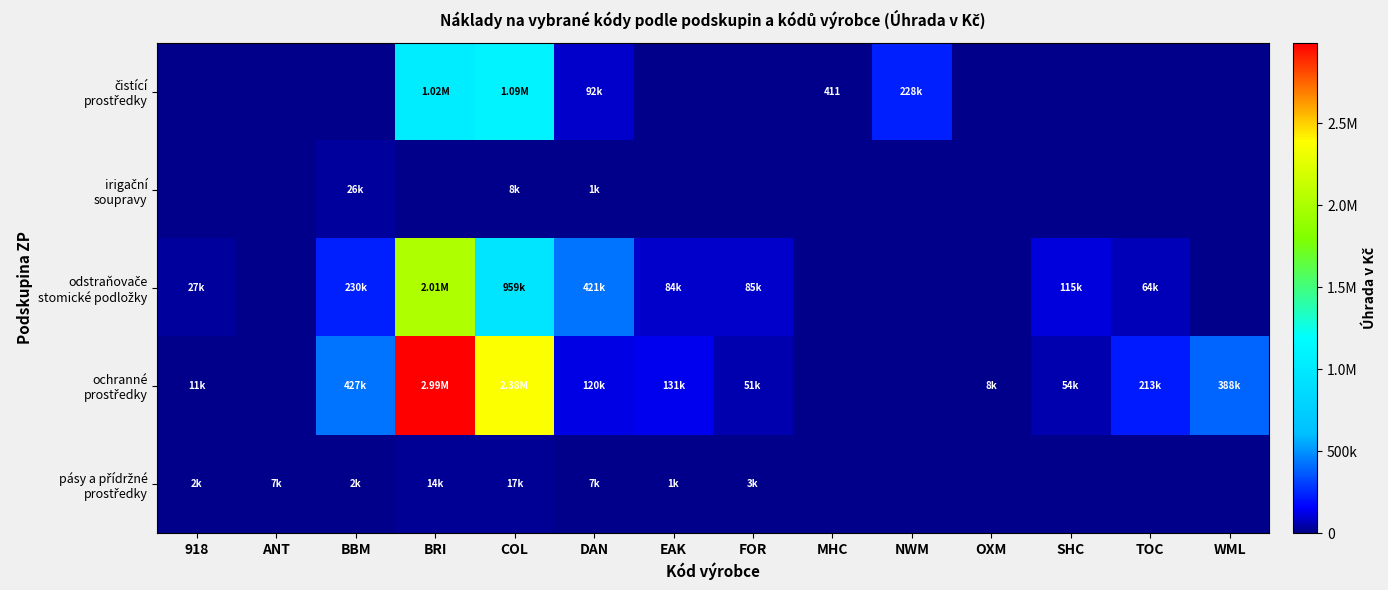

The čistící prostředky series shows 587683.8 at ANT. True or false?

False